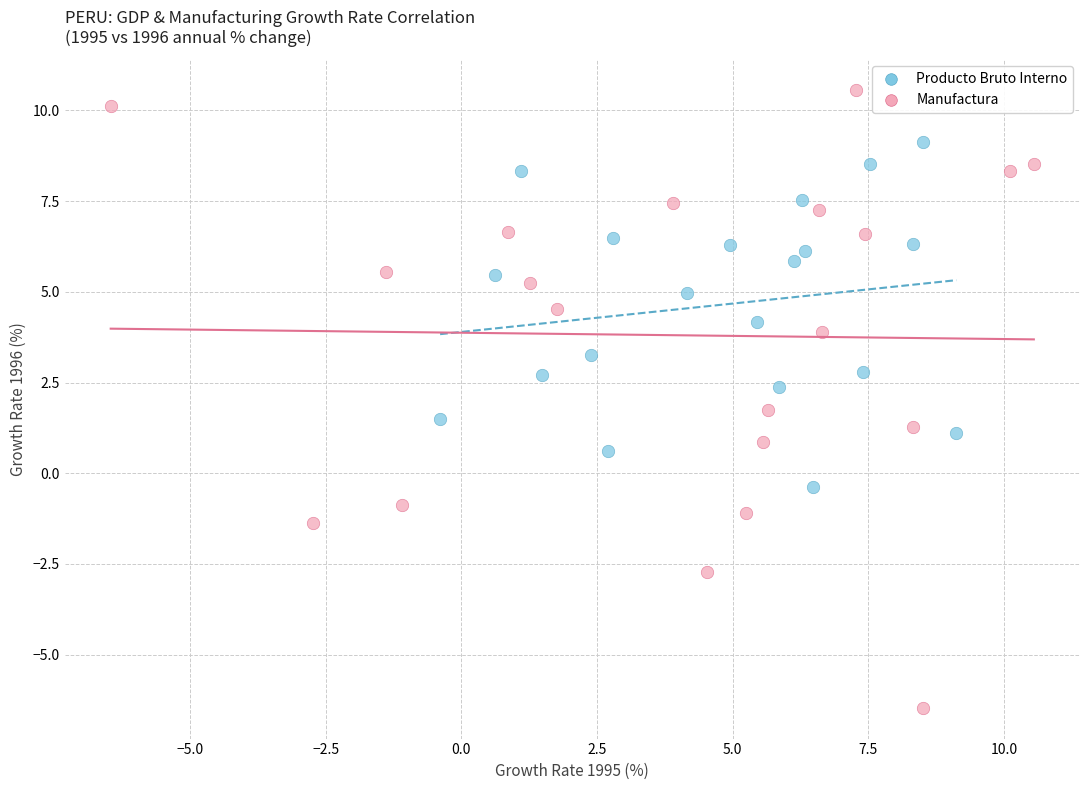

Which series has the largest Y range (max minus min)?

Manufactura